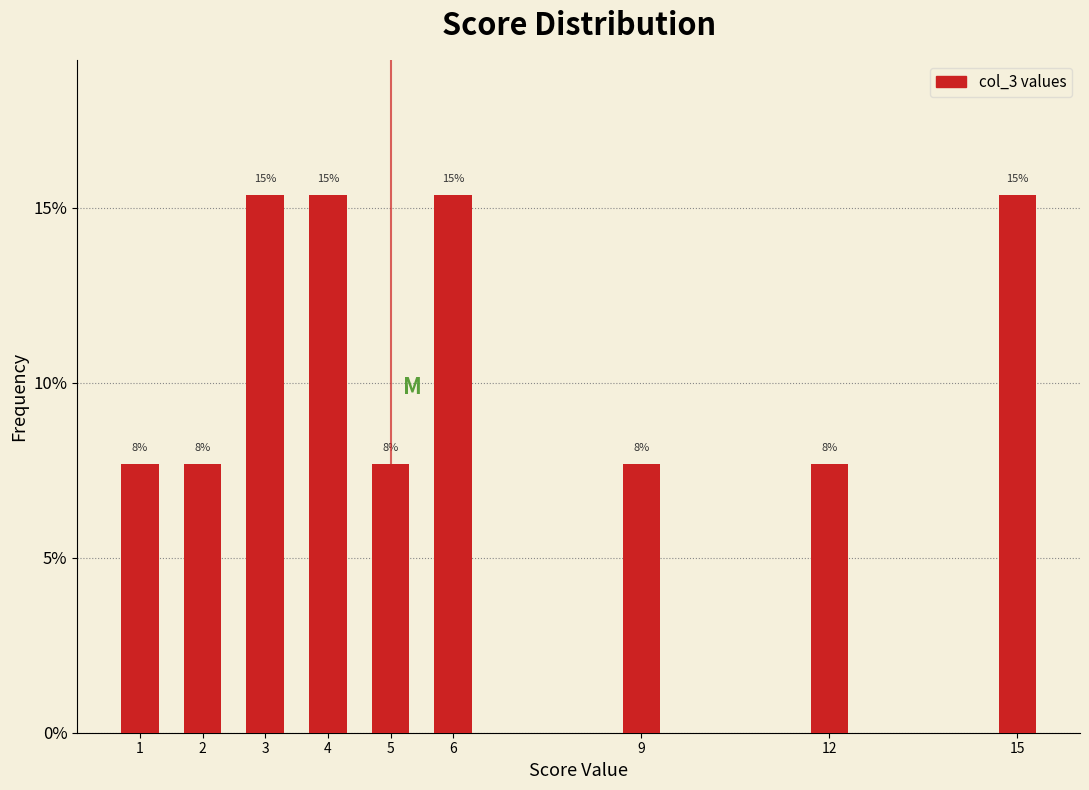

How many bars are there in total?

9